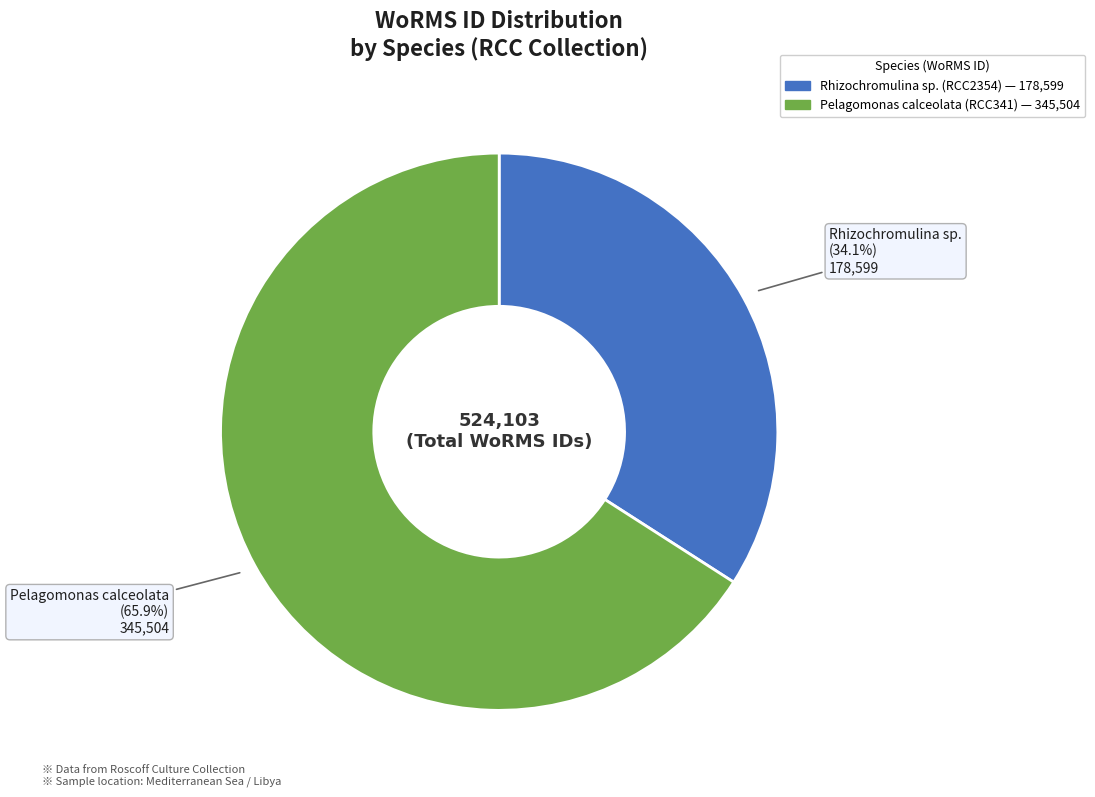

Rank the categories by value from lowest to highest.

Rhizochromulina sp. (RCC2354), Pelagomonas calceolata (RCC341)